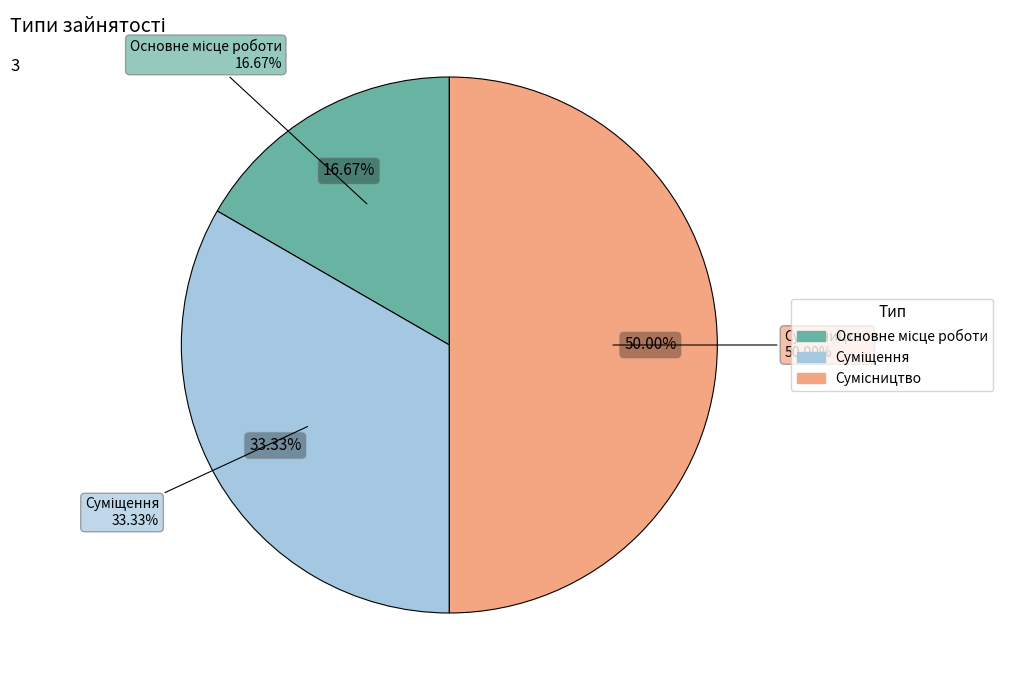

Combined, do Суміщення and Основне місце роботи account for over 50%?

No